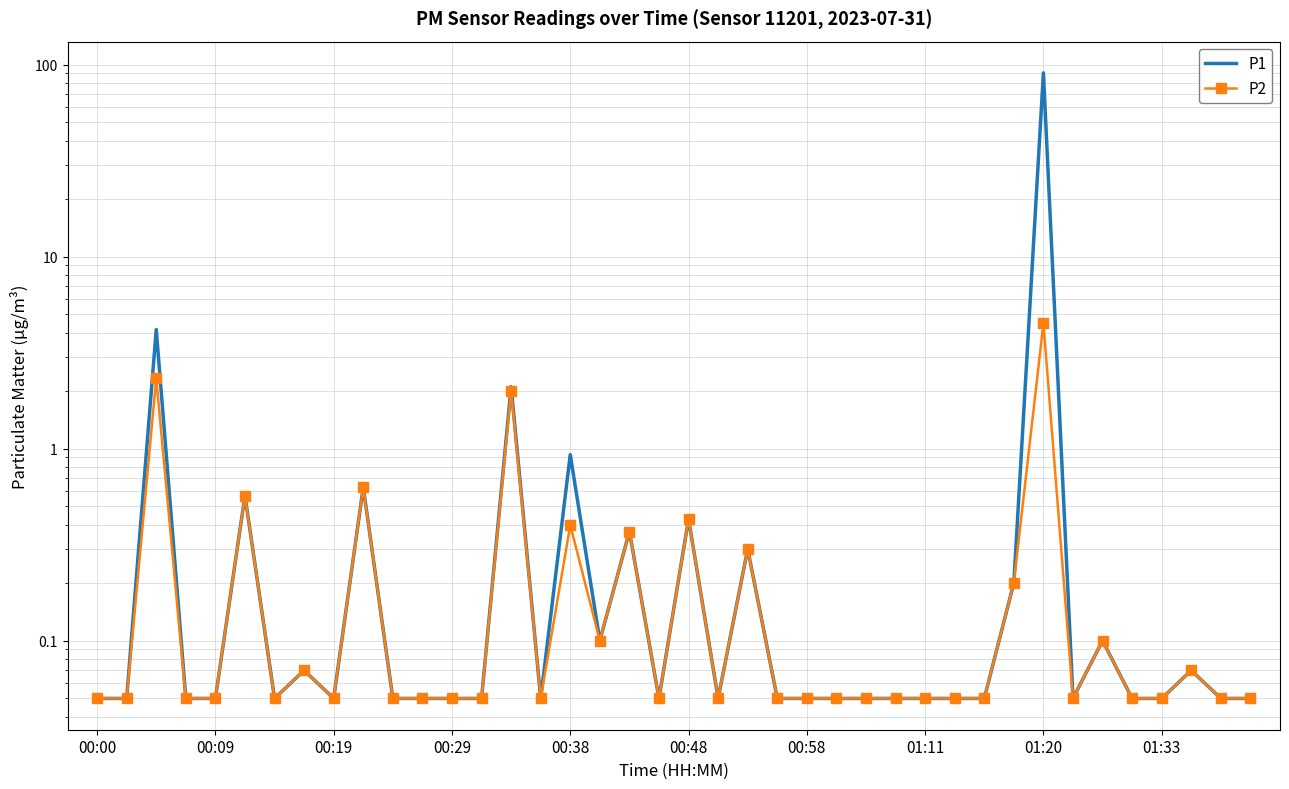

List the series in order of their overall mean, lowest first.

P2, P1